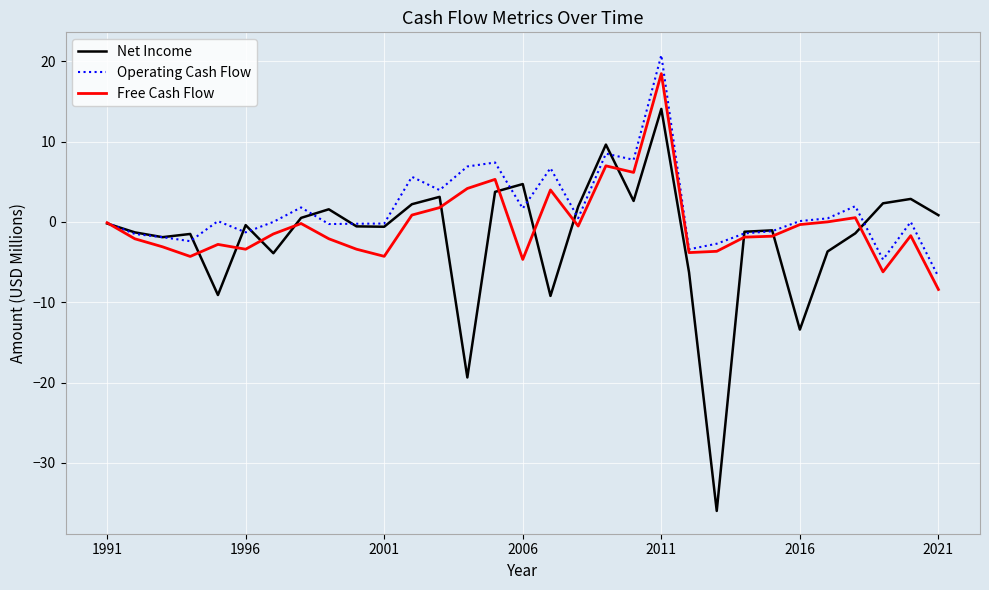

Which series has the largest range (max minus min)?

Net Income